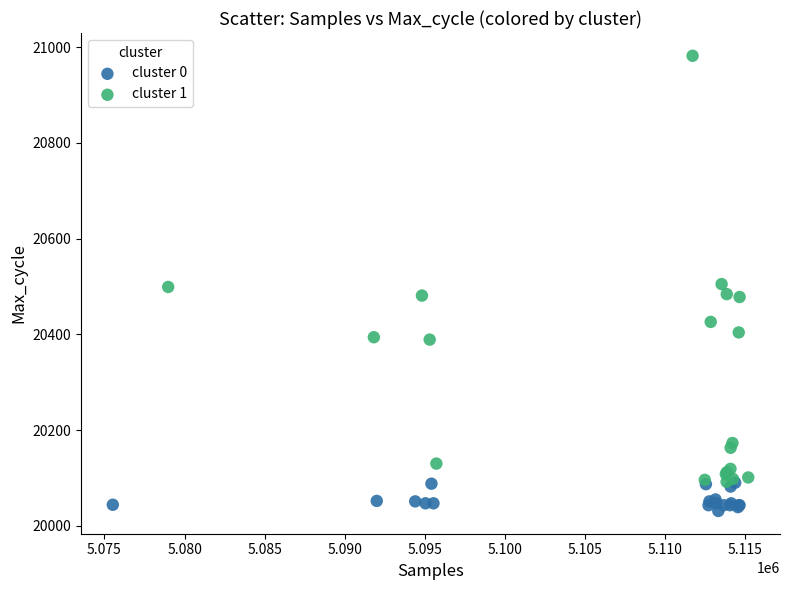

Which series has the widest spread of Y values?

cluster 1